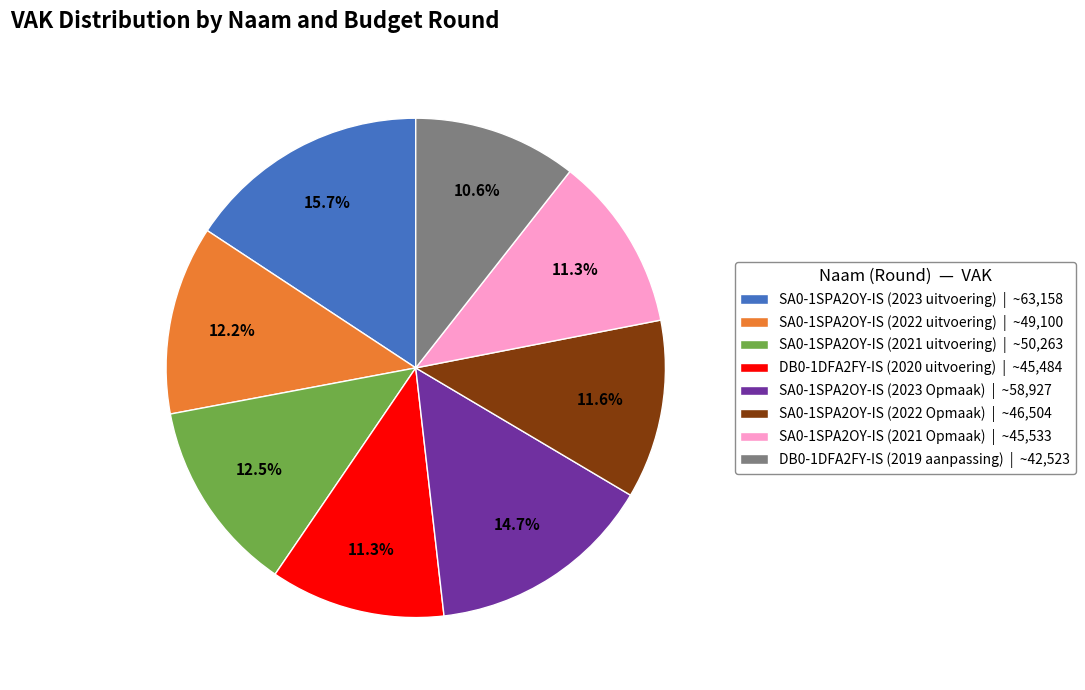

Is there any slice that represents more than half of the pie?

No